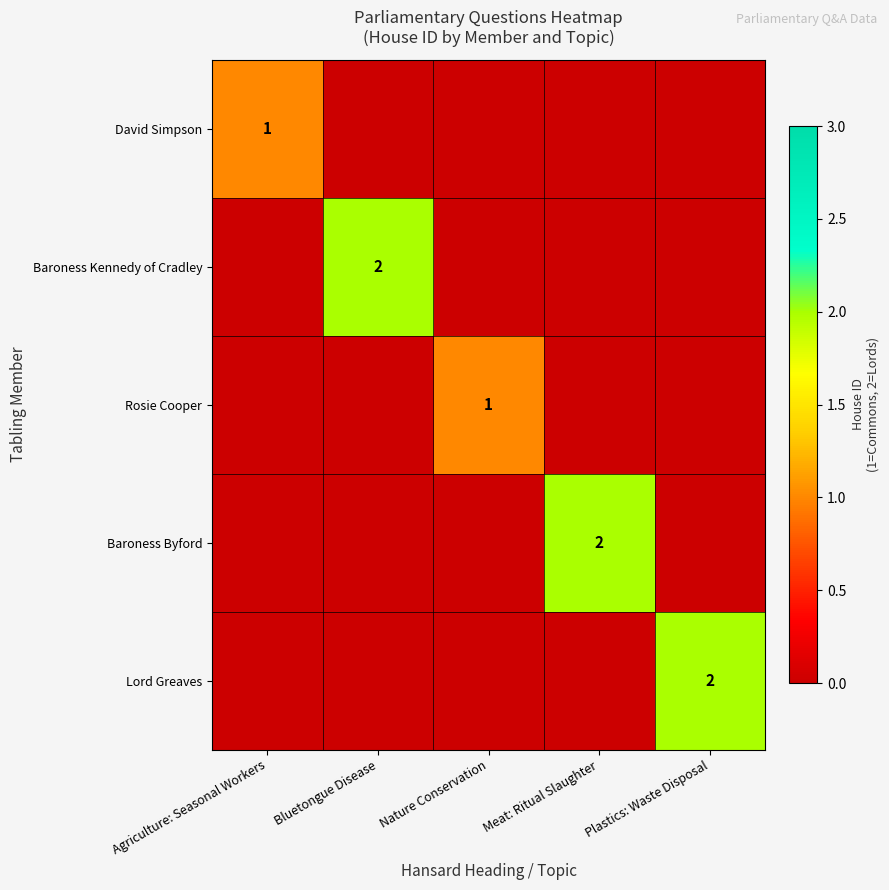

The Baroness Byford series shows 2 at Meat: Ritual Slaughter. True or false?

True